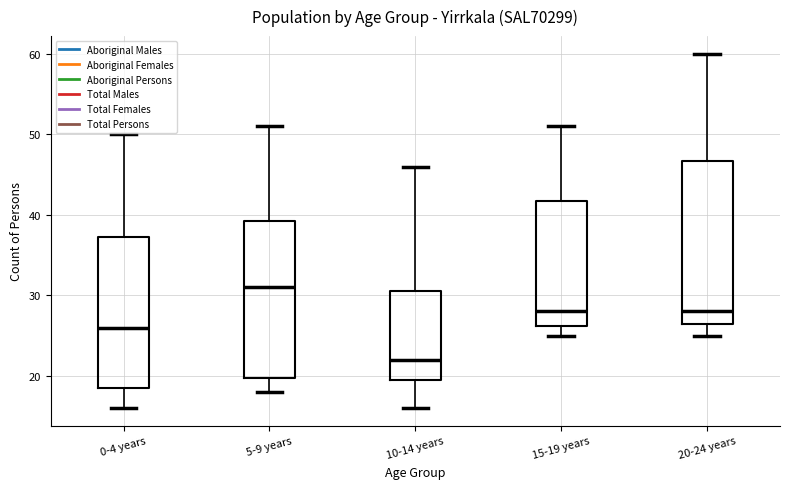

Reading left to right, read every box against the y-axis: the position of its median line, the range the box covers, and the ends of its whiskers. The values are not printed on the chart, so give them approximately, as read against the axis.

0-4 years: median 26, box 19 to 37, whiskers 16 to 50
5-9 years: median 31, box 20 to 39, whiskers 18 to 51
10-14 years: median 22, box 20 to 31, whiskers 16 to 46
15-19 years: median 28, box 26 to 42, whiskers 25 to 51
20-24 years: median 28, box 27 to 47, whiskers 25 to 60